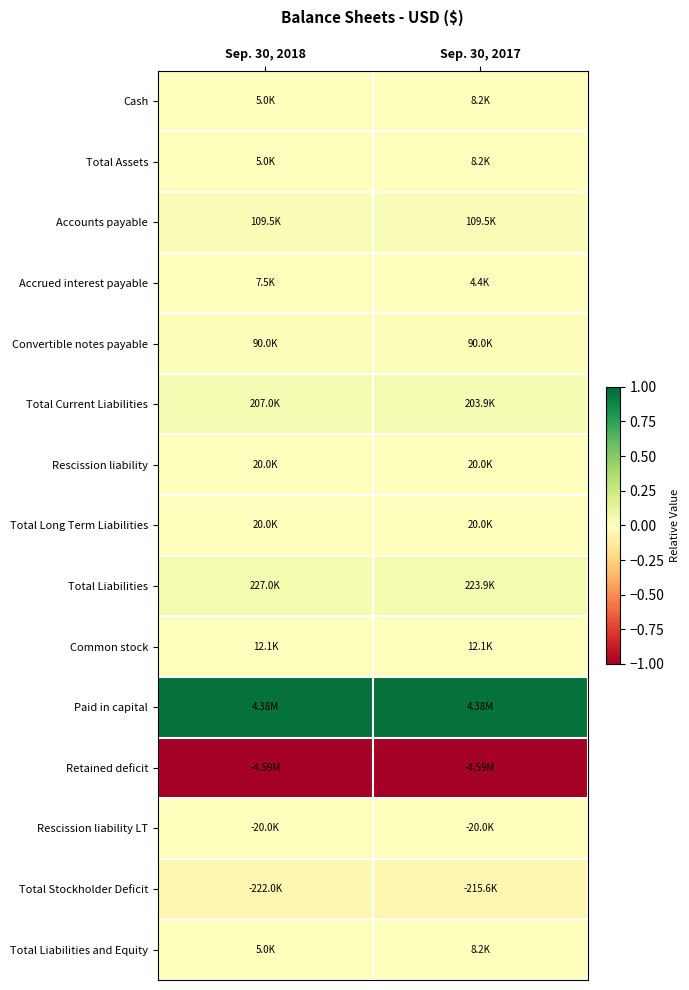

Reading left to right, transcribe all the data shown in this chart.

Cash: Sep. 30, 2018=0.0	Sep. 30, 2017=0.0
Total Assets: Sep. 30, 2018=0.0	Sep. 30, 2017=0.0
Accounts payable: Sep. 30, 2018=0.0	Sep. 30, 2017=0.0
Accrued interest payable: Sep. 30, 2018=0.0	Sep. 30, 2017=0.0
Convertible notes payable: Sep. 30, 2018=0.0	Sep. 30, 2017=0.0
Total Current Liabilities: Sep. 30, 2018=0.0	Sep. 30, 2017=0.0
Rescission liability: Sep. 30, 2018=0.0	Sep. 30, 2017=0.0
Total Long Term Liabilities: Sep. 30, 2018=0.0	Sep. 30, 2017=0.0
Total Liabilities: Sep. 30, 2018=0.0	Sep. 30, 2017=0.0
Common stock: Sep. 30, 2018=0.0	Sep. 30, 2017=0.0
Paid in capital: Sep. 30, 2018=1.0	Sep. 30, 2017=1.0
Retained deficit: Sep. 30, 2018=-1.0	Sep. 30, 2017=-1.0
Rescission liability LT: Sep. 30, 2018=-0.0	Sep. 30, 2017=-0.0
Total Stockholder Deficit: Sep. 30, 2018=-0.0	Sep. 30, 2017=-0.0
Total Liabilities and Equity: Sep. 30, 2018=0.0	Sep. 30, 2017=0.0